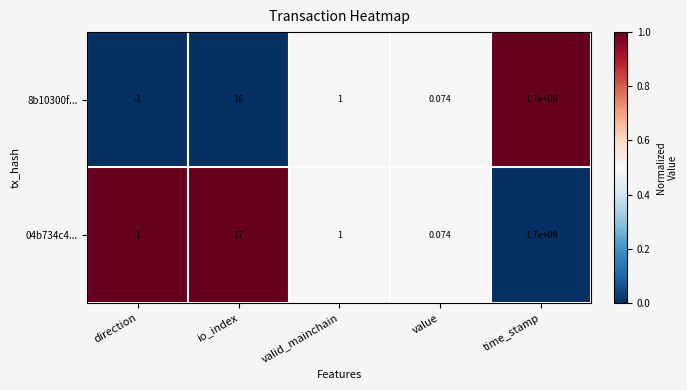

What is the total value across all series at time_stamp?

3400000000.0